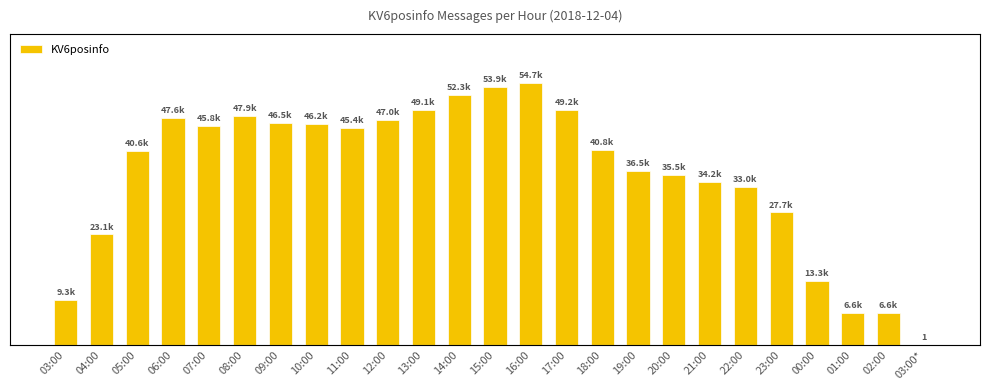

Which has a higher value, 19:00 or 17:00?

17:00